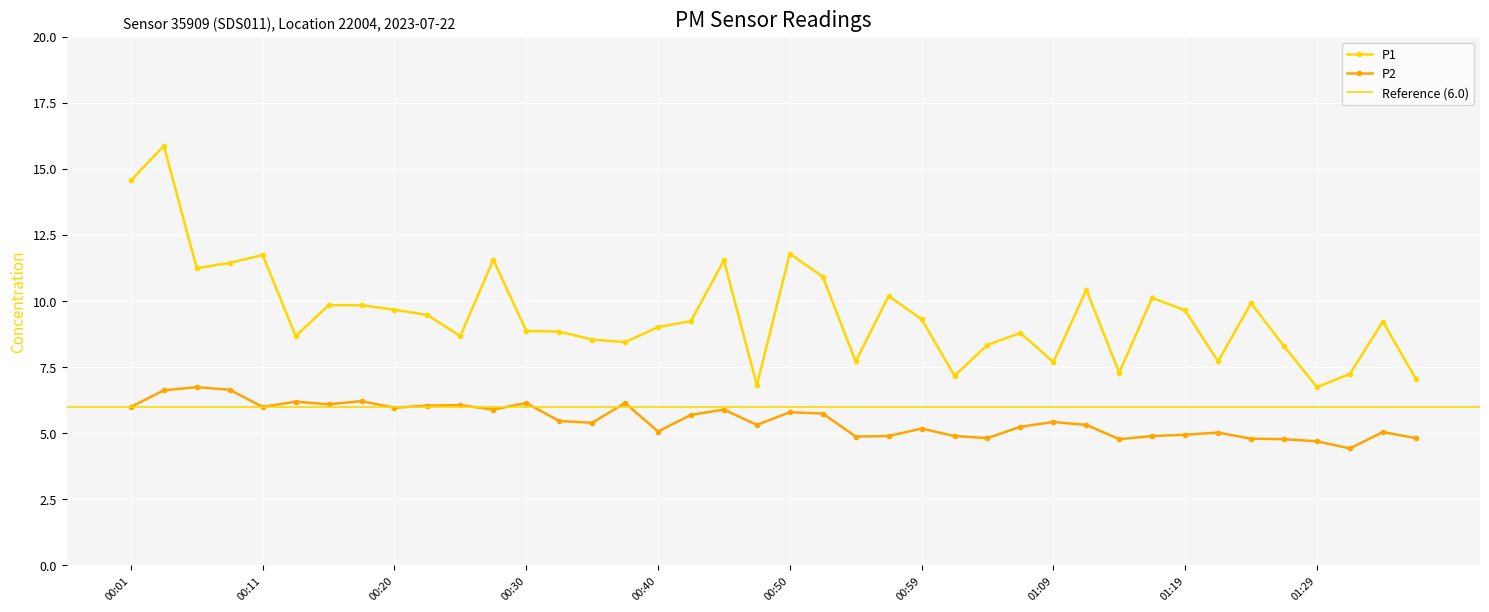

What is the sum of all P2 values?

220.2